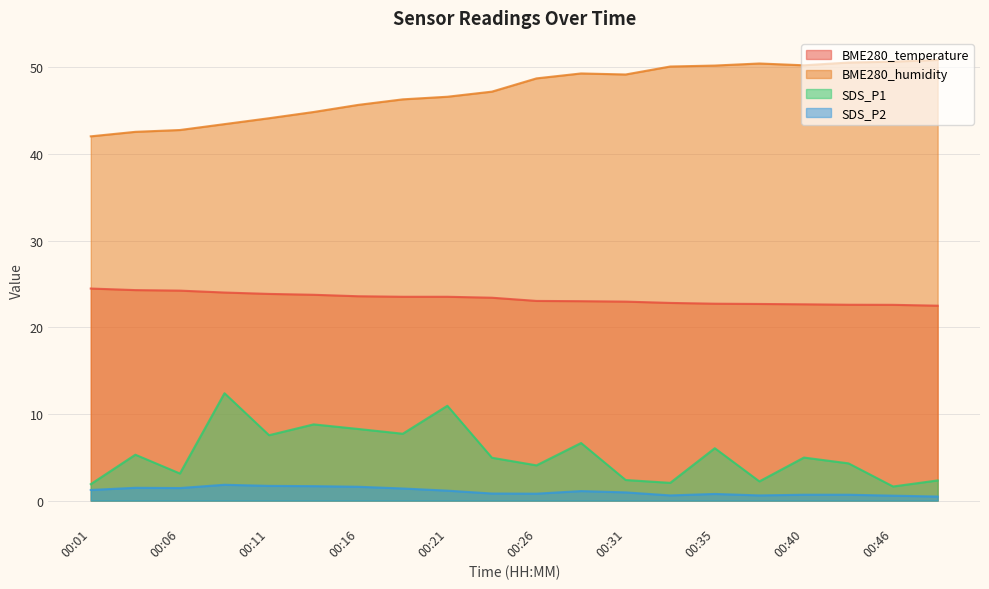

Which series changed the most between 00:28 and 00:40?

SDS_P1